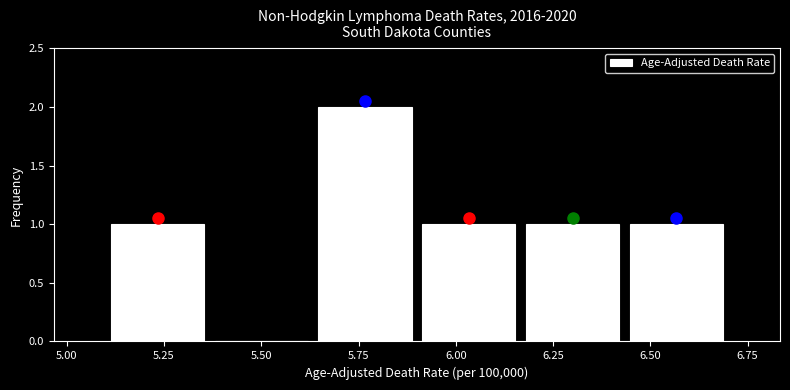

What is the height of the bar covering 5.10 to 5.35 on the x-axis? Neither the bar edges nor the heights are printed on the chart, so give them approximately, as read against the axes.

1